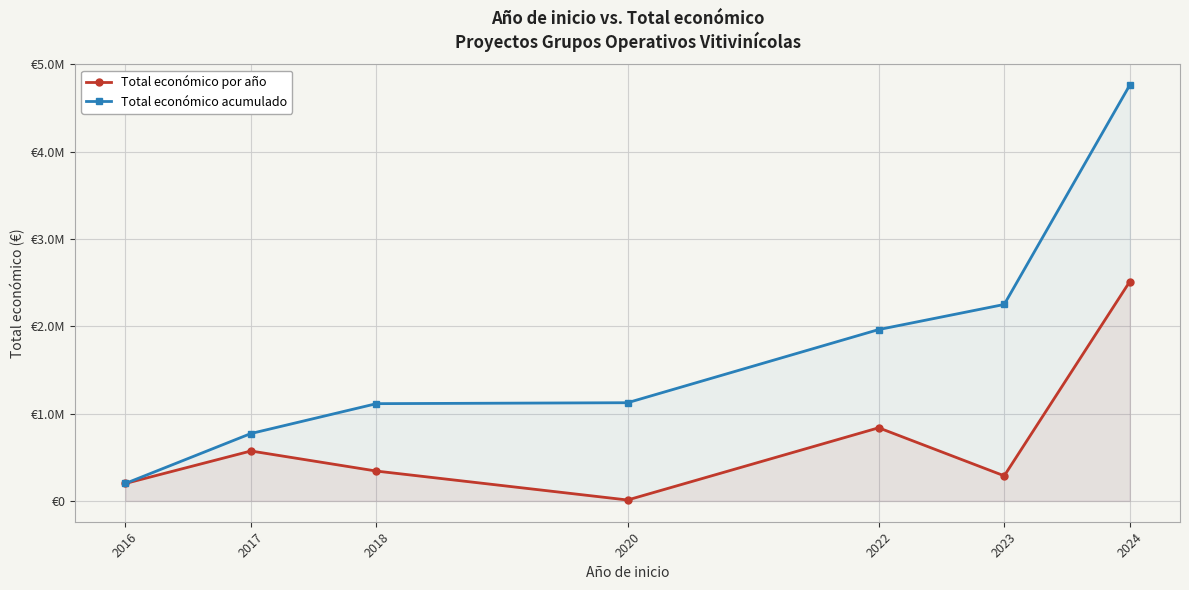

What is the total value across all series at 2017?

1344319.0